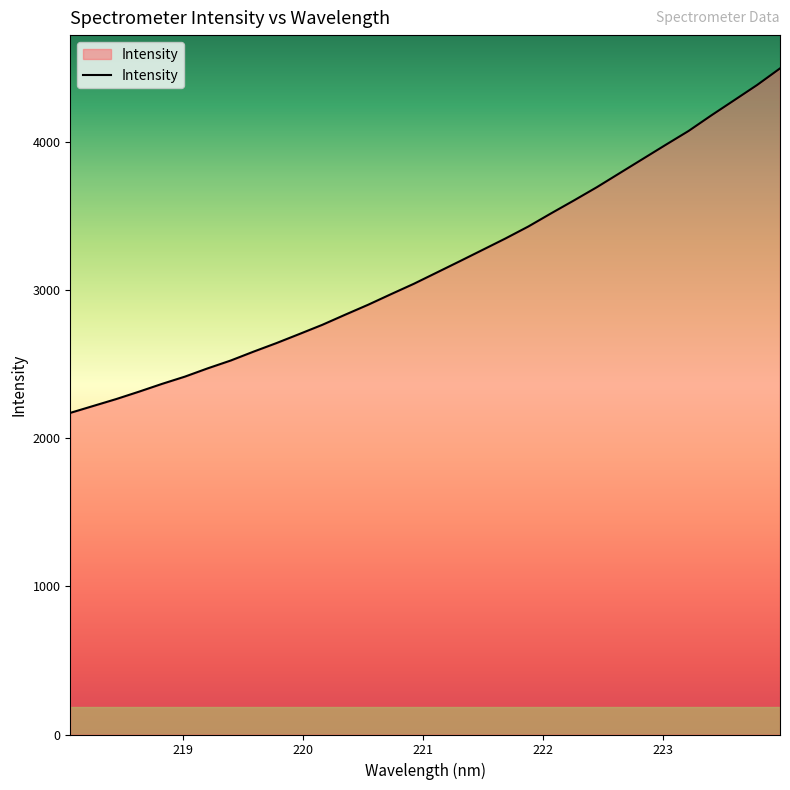

What is the greatest value displayed?

4493.1